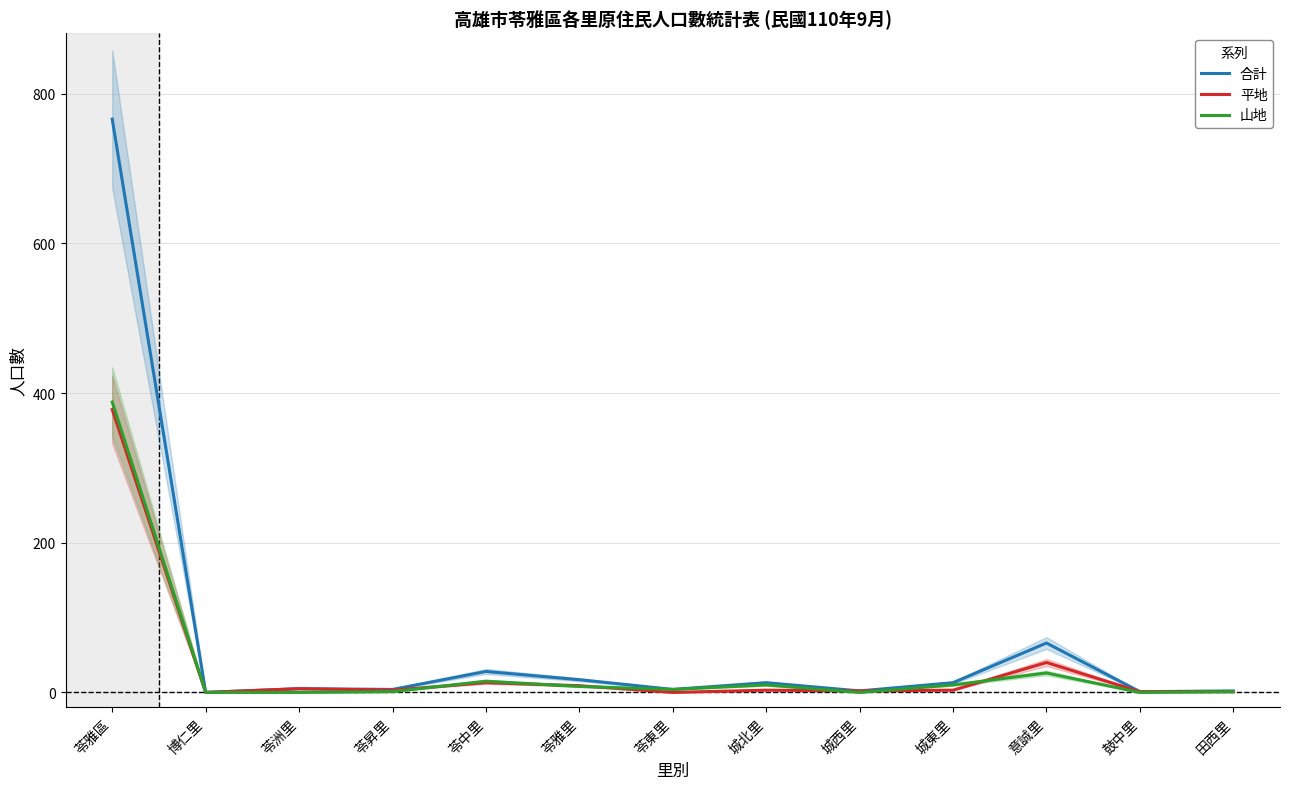

At which label is 合計 closest to 383?

意誠里